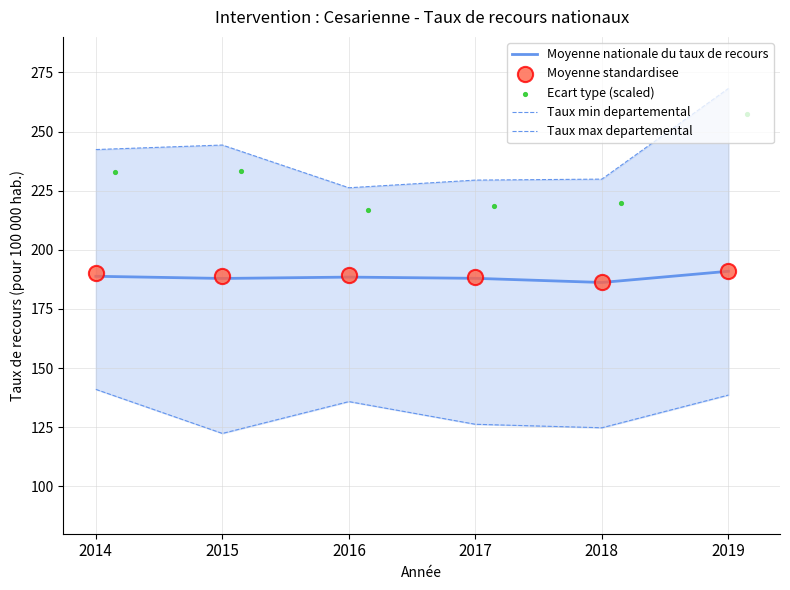

Which series reaches the maximum Y coordinate?

Taux max departemental